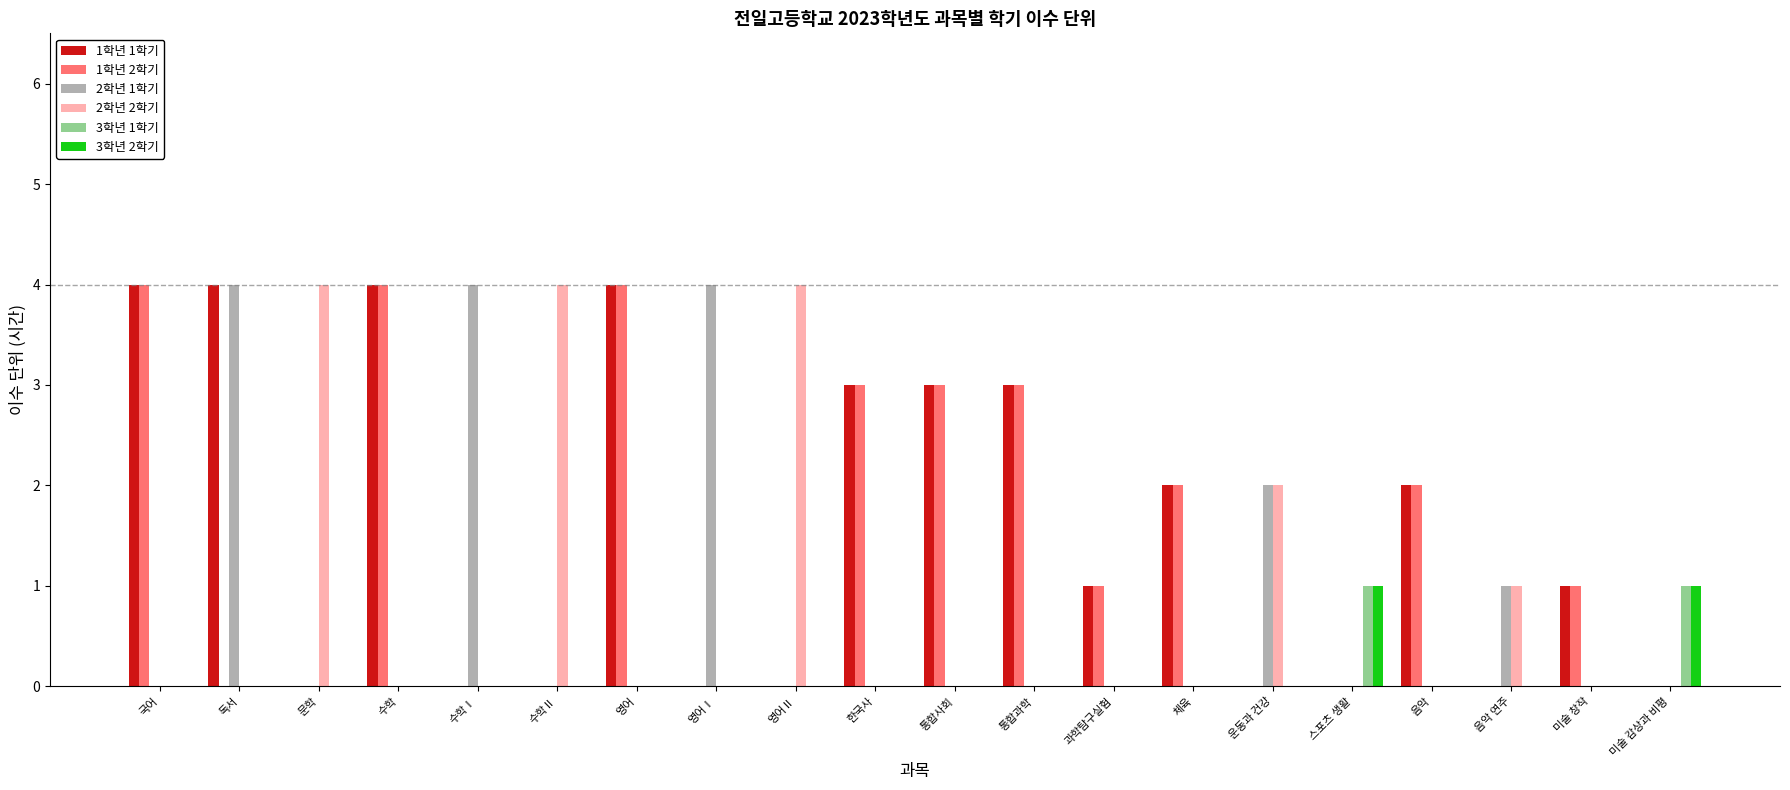

Is the value of 2학년 2학기 at 음악 greater than the value of 1학년 1학기 at 영어?

No